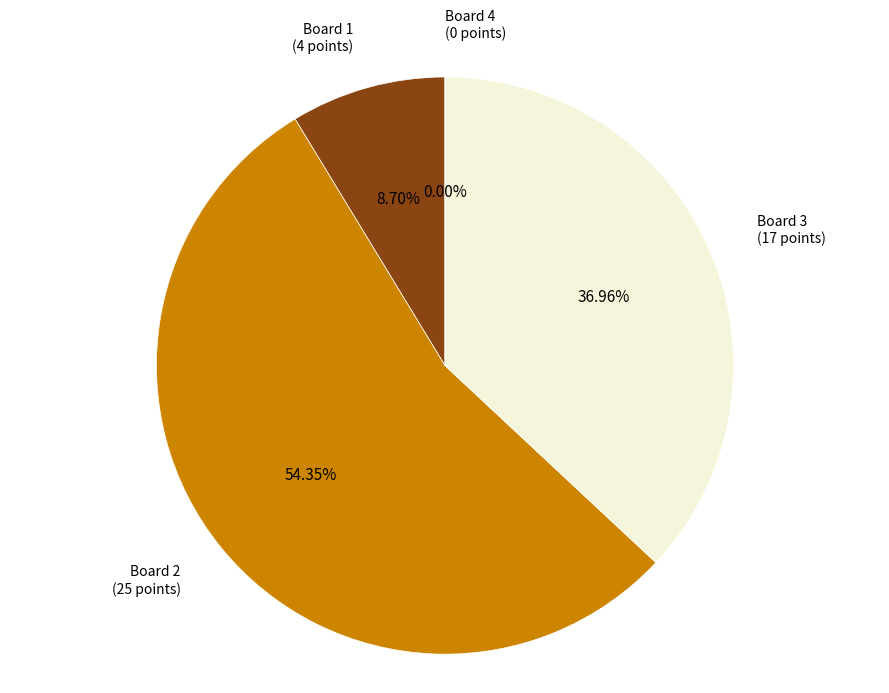

To the nearest percent, what is the combined percentage of Board 4 and Board 2?

54%